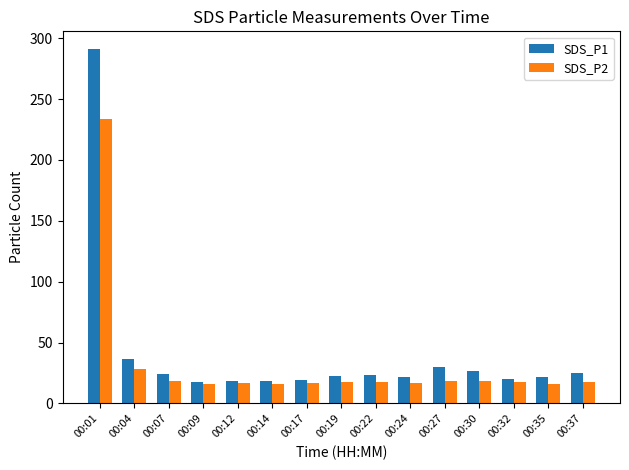

What is the value of the SDS_P2 bar at the 12th from the left?

18.5